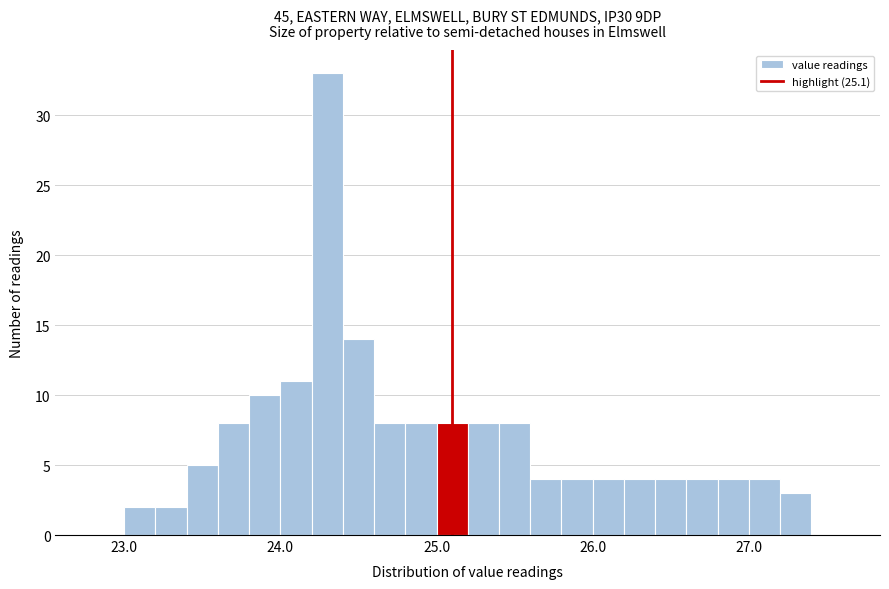

Around what value on the x-axis is the tallest bar? Give the approximate position of its centre, as read against the axis.

24.3